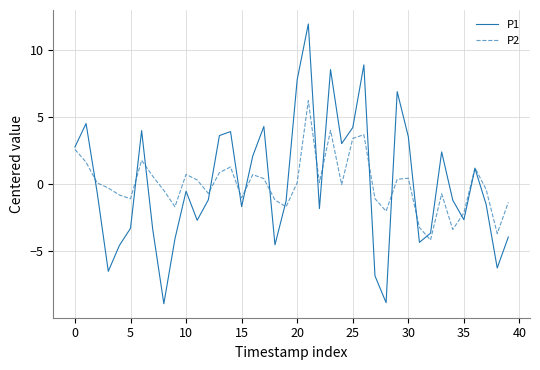

What is the minimum value shown in the chart?

-8.9